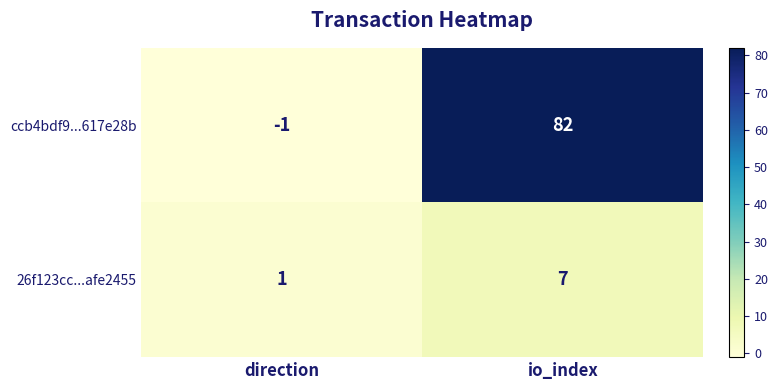

At direction, list the series in order from smallest to largest.

ccb4bdf9...617e28b, 26f123cc...afe2455